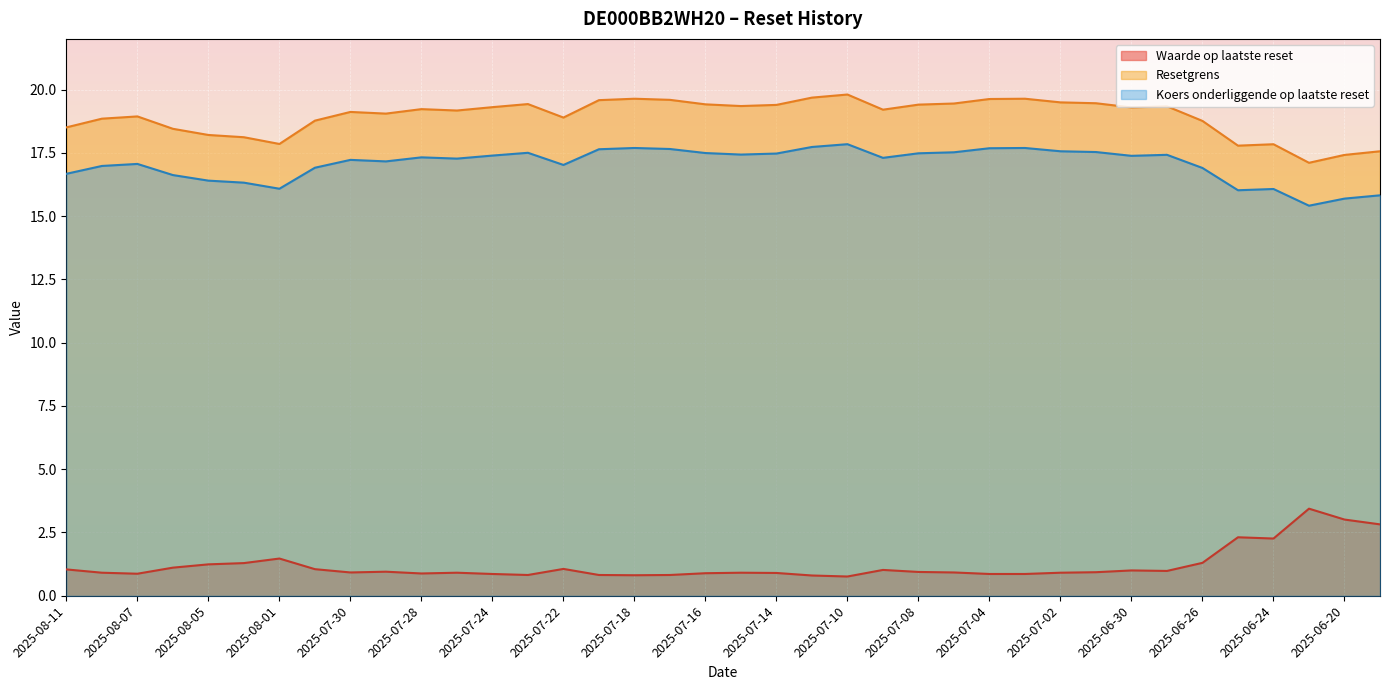

What is the sum of all Waarde op laatste reset values?

45.6